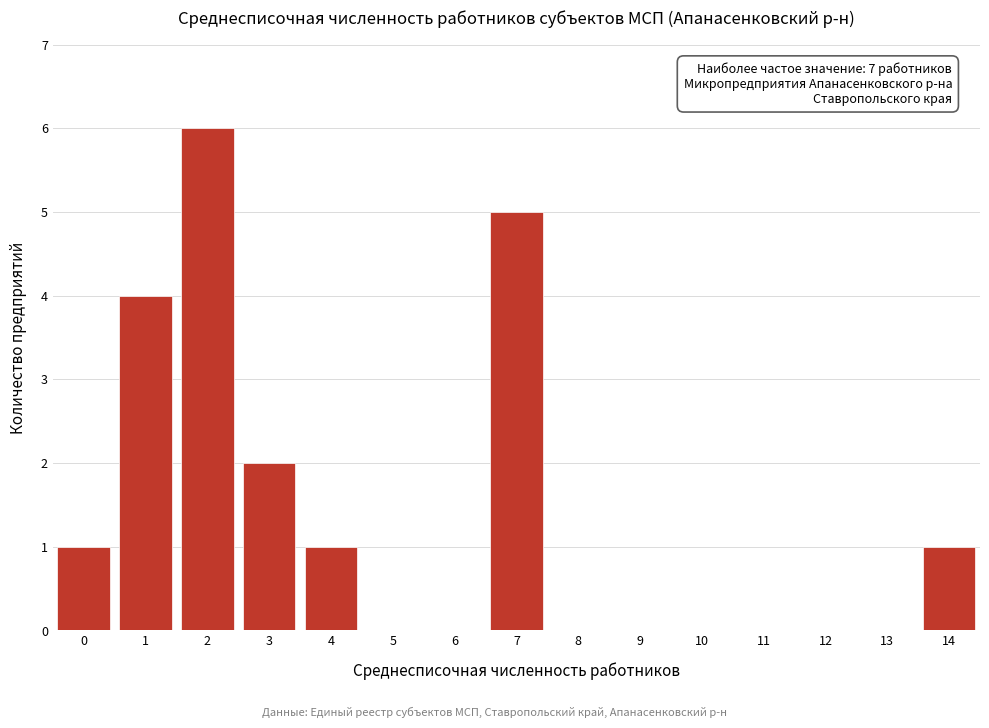

Reading right to left, transcribe all the data shown in this chart.

14=1	13=0	12=0	11=0	10=0	9=0	8=0	7=5	6=0	5=0	4=1	3=2	2=6	1=4	0=1